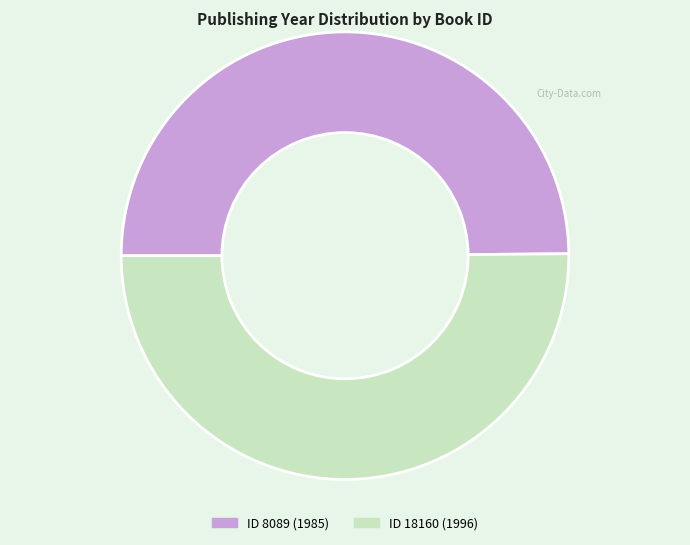

Do ID 18160 (1996) and ID 8089 (1985) together represent more than half of the pie?

Yes